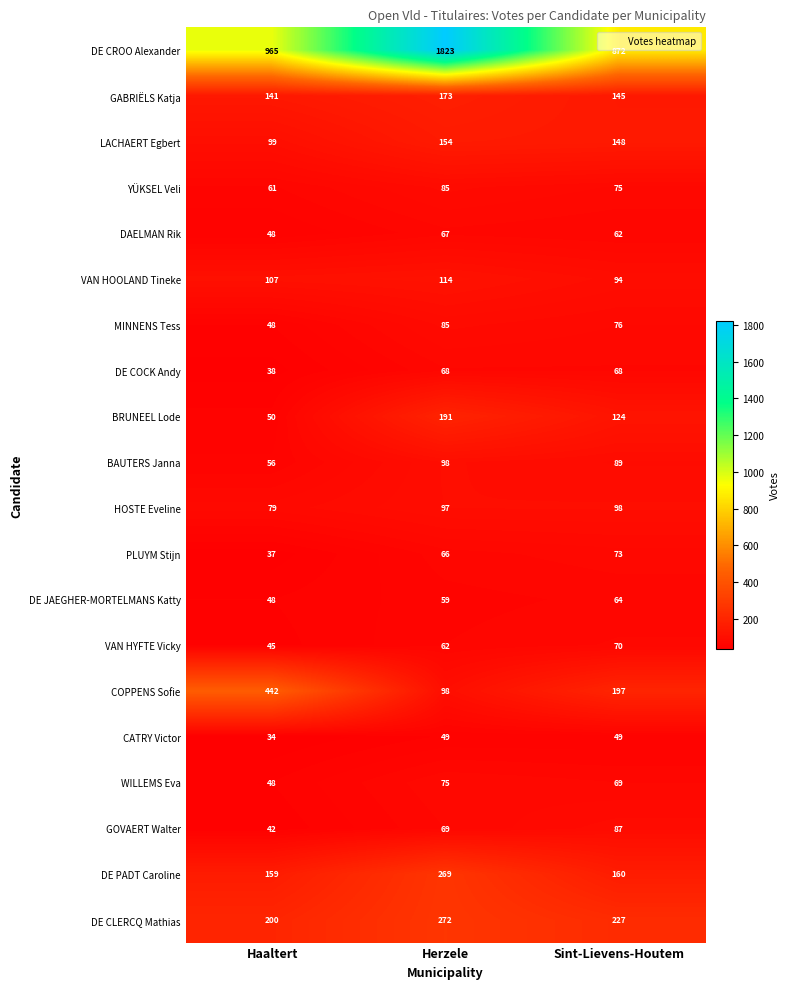

At Sint-Lievens-Houtem, list the series in order from smallest to largest.

CATRY Victor, DAELMAN Rik, DE JAEGHER-MORTELMANS Katty, DE COCK Andy, WILLEMS Eva, VAN HYFTE Vicky, PLUYM Stijn, YÜKSEL Veli, MINNENS Tess, GOVAERT Walter, BAUTERS Janna, VAN HOOLAND Tineke, HOSTE Eveline, BRUNEEL Lode, GABRIËLS Katja, LACHAERT Egbert, DE PADT Caroline, COPPENS Sofie, DE CLERCQ Mathias, DE CROO Alexander